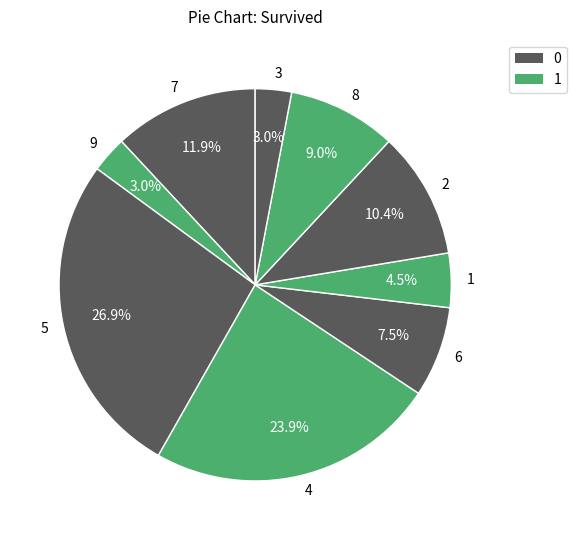

To the nearest percent, what is the difference between the 1 and 2 slice percentages?

6%